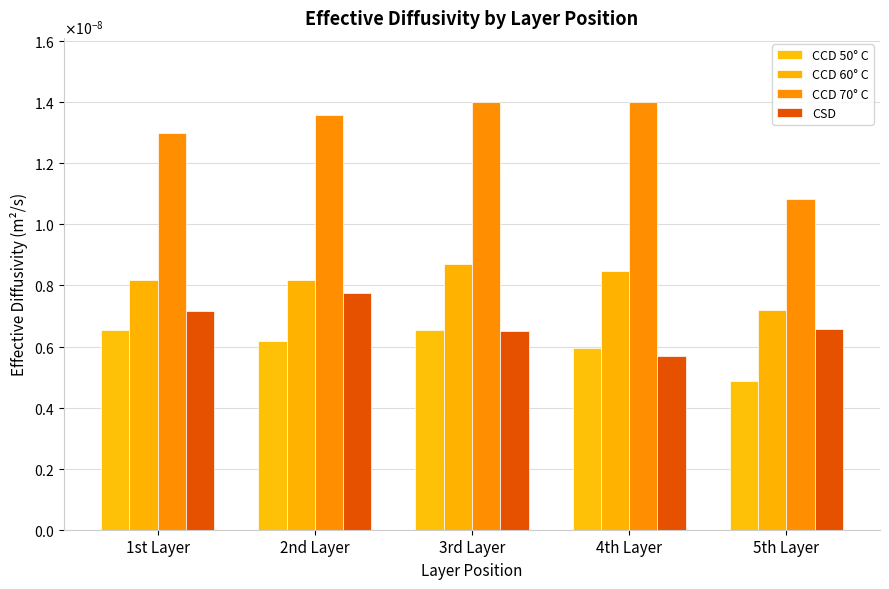

Reading left to right, list all the values displayed in this chart.

CCD 50° C: 0.0	0.0	0.0	0.0	0.0
CCD 60° C: 0.0	0.0	0.0	0.0	0.0
CCD 70° C: 0.0	0.0	0.0	0.0	0.0
CSD: 0.0	0.0	0.0	0.0	0.0